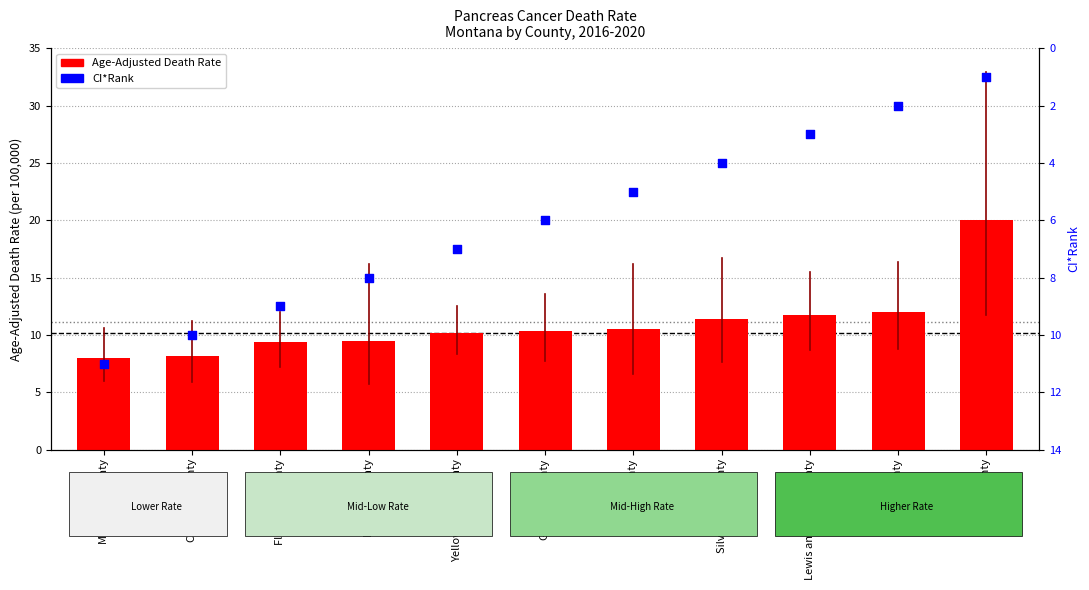

What is the total value across all series at Lewis and Clark County?

14.7